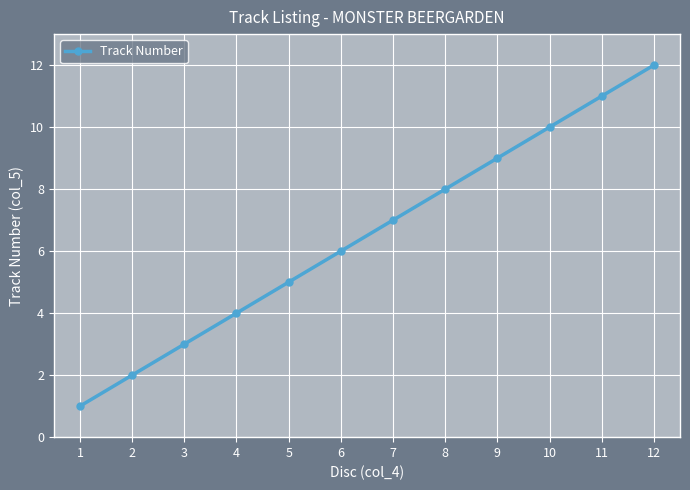

What is the value of the 5th point from the left?

5